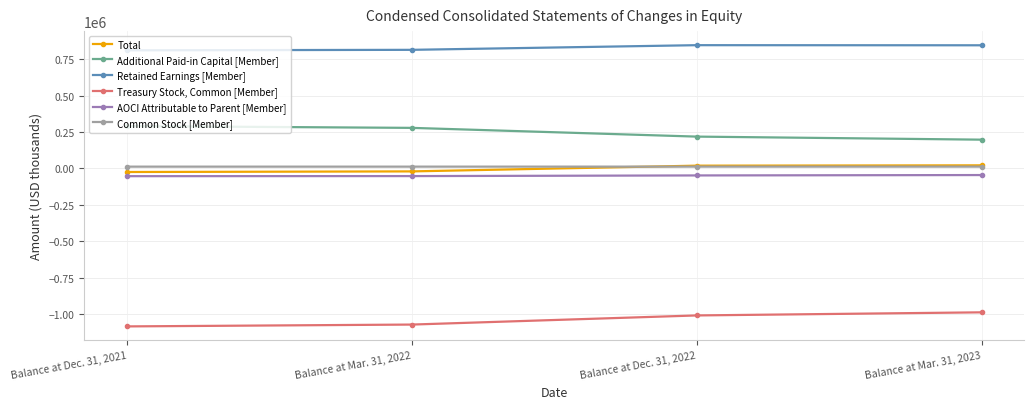

True or false: Treasury Stock, Common [Member] and Common Stock [Member] intersect in this chart.

False